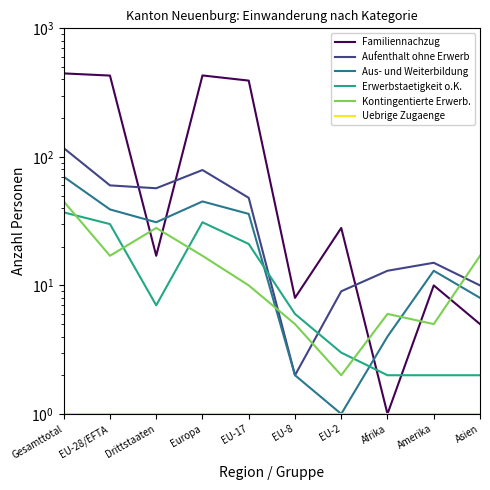

At which category is the sum across all series the highest?

Gesamttotal